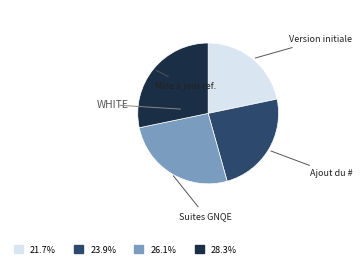

Is there any slice that represents more than half of the pie?

No